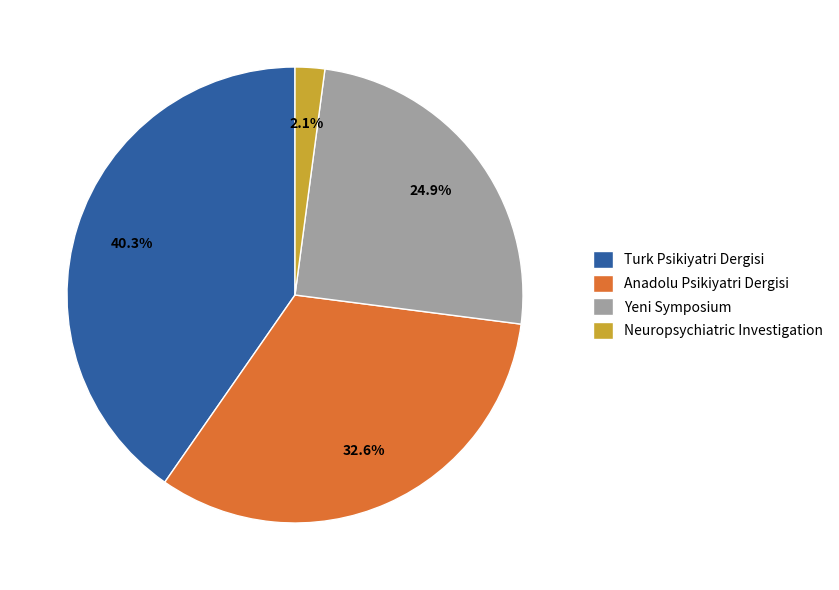

To the nearest percent, what portion does Turk Psikiyatri Dergisi represent?

40%